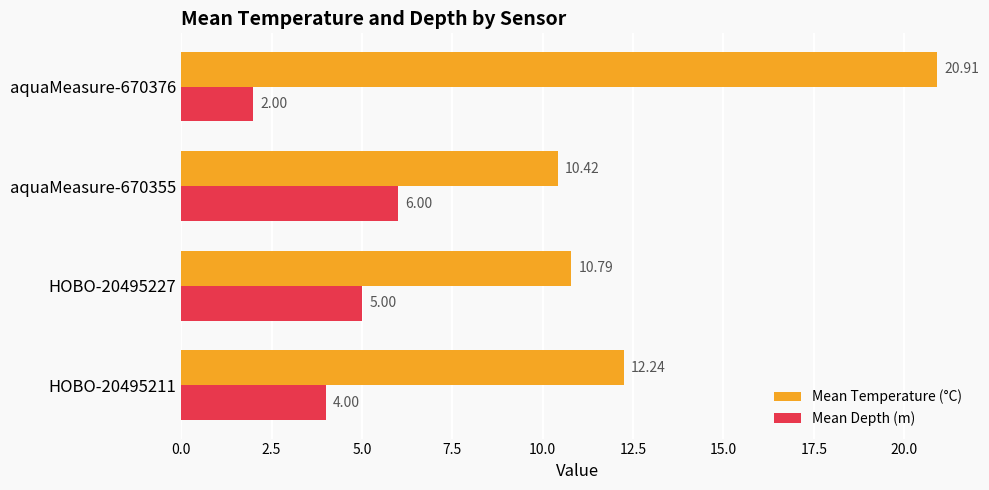

What is the total value across all series at HOBO-20495211?

16.2